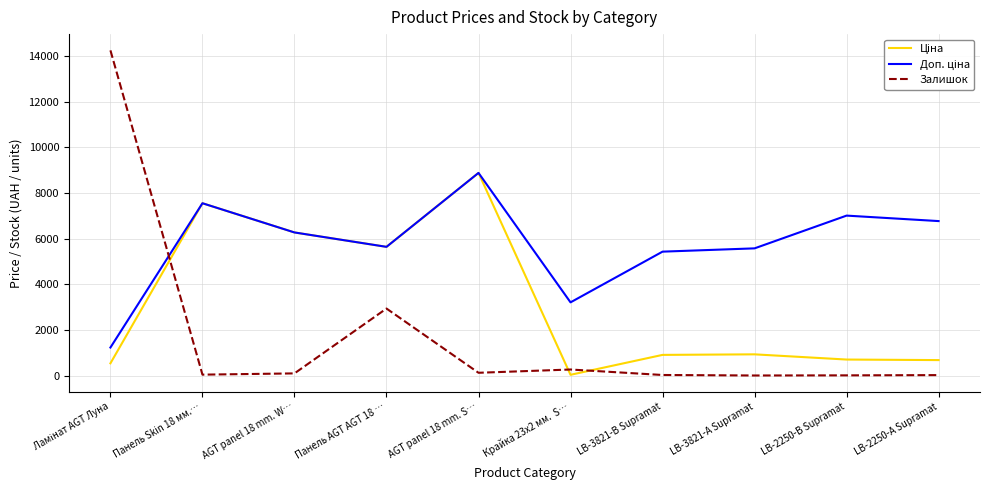

At which category is the sum across all series the highest?

AGT panel 18 mm. S…